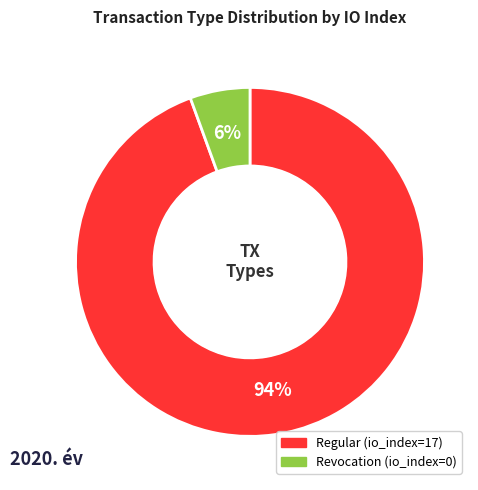

To the nearest percent, what portion does Regular (io_index=17) represent?

94%